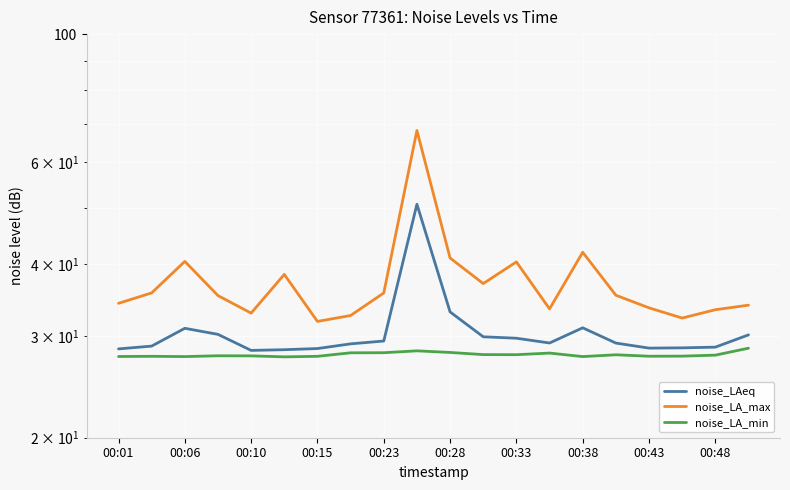

True or false: noise_LAeq and noise_LA_min cross at least once.

False